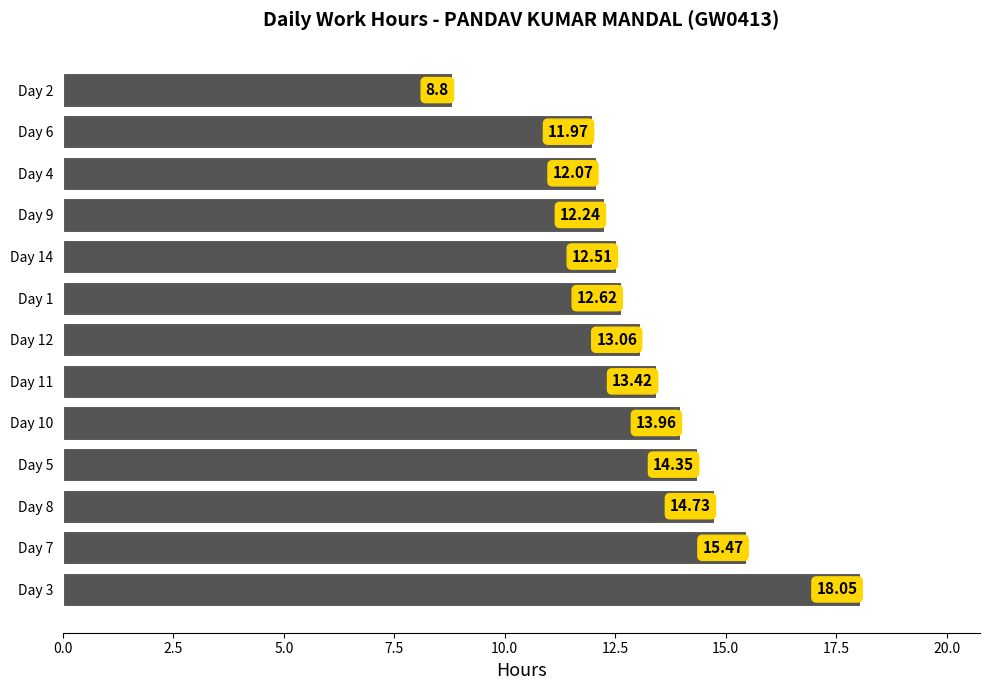

Rank the categories by value from lowest to highest.

Day 2, Day 6, Day 4, Day 9, Day 14, Day 1, Day 12, Day 11, Day 10, Day 5, Day 8, Day 7, Day 3